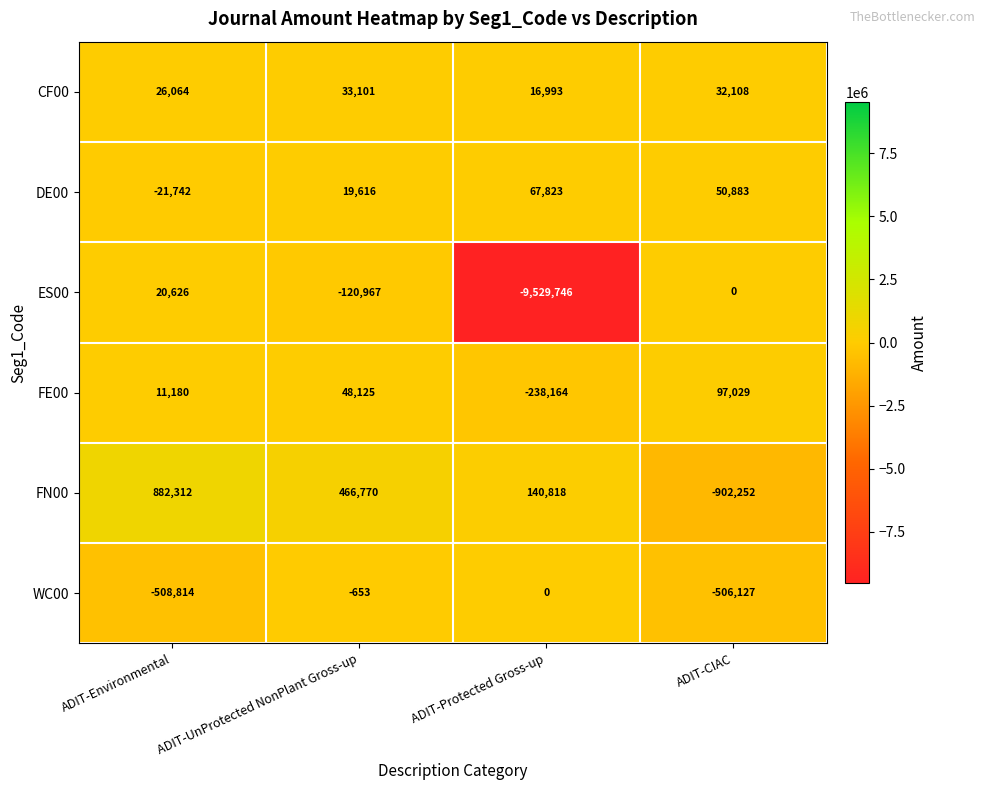

At ADIT-UnProtected NonPlant Gross-up, list the series in order from smallest to largest.

ES00, WC00, DE00, CF00, FE00, FN00